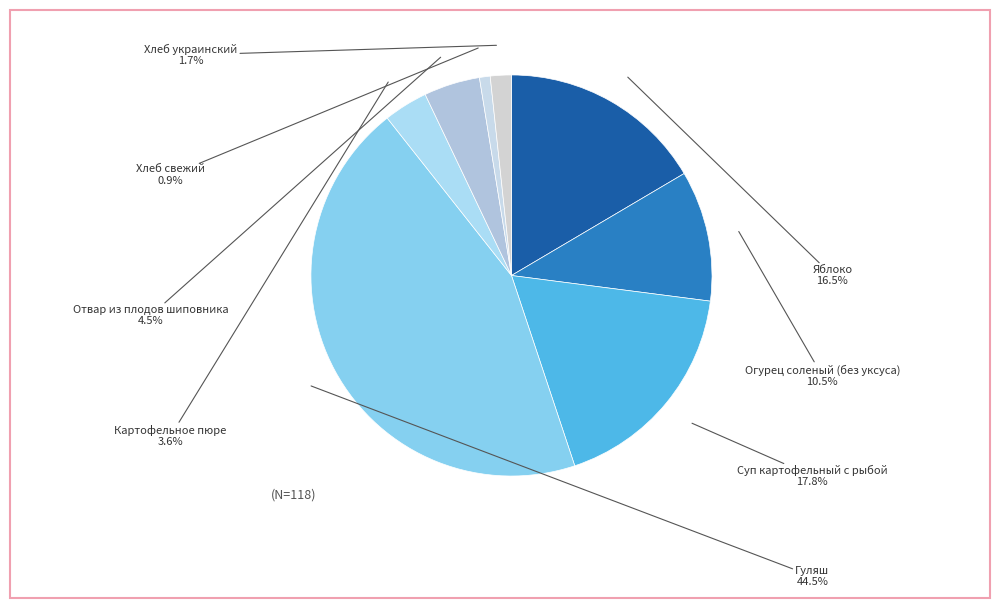

Does Гуляш represent more than half of the total?

No